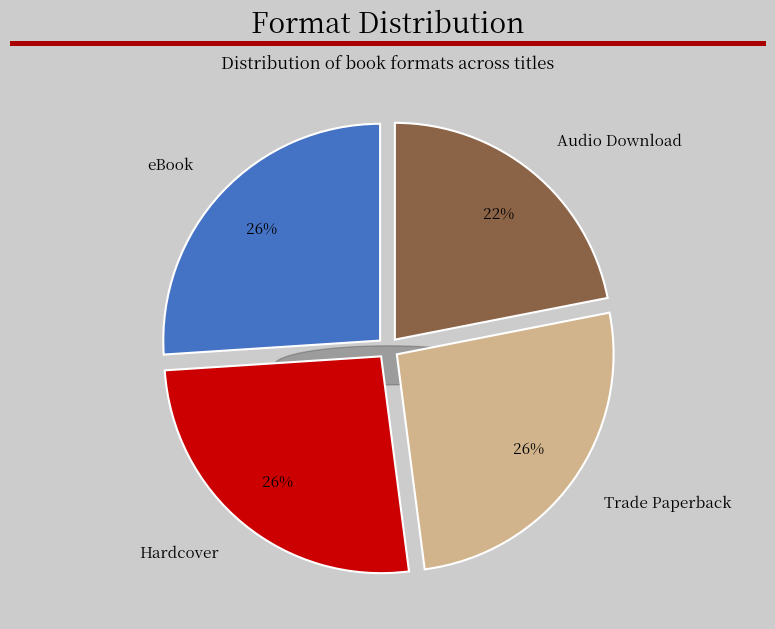

What is the total percentage of Audio Download and Trade Paperback?

47.9%